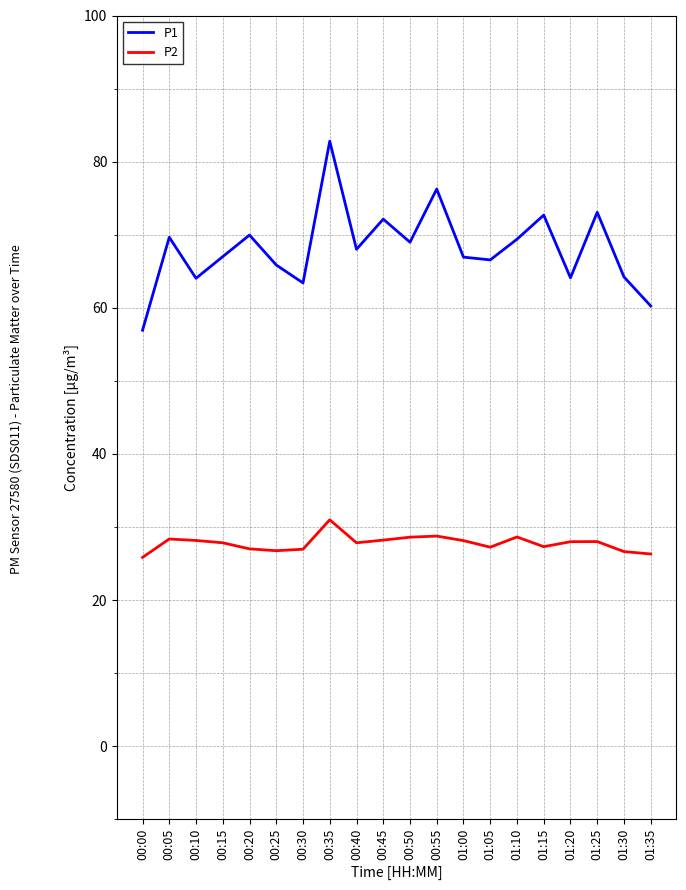

What is the highest value of the P2 series?

31.0